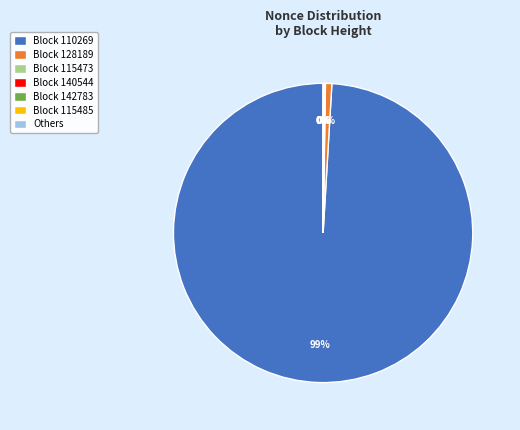

To the nearest percent, what percentage of the pie is Block 128189?

1%